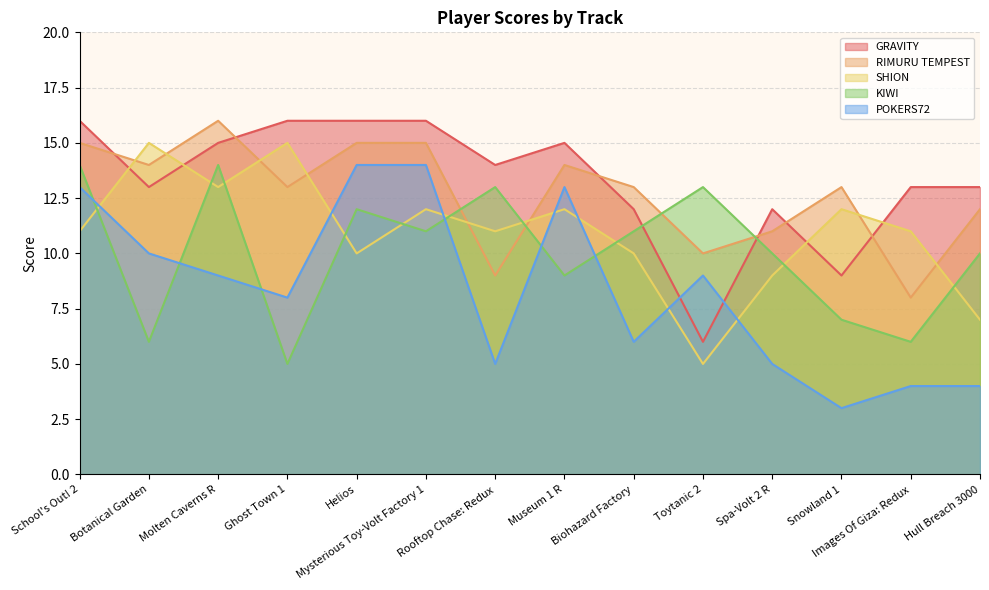

What is the minimum value for POKERS72?

3